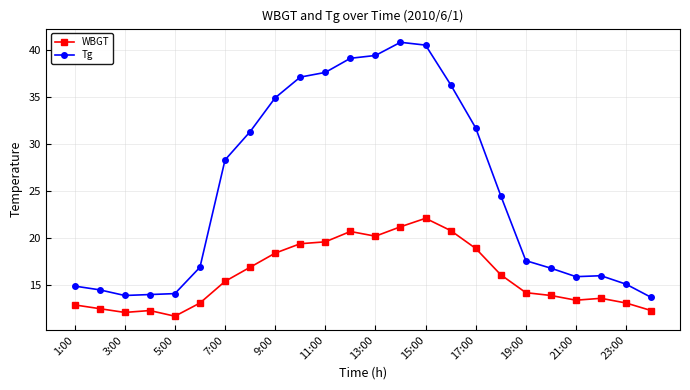

At how many categories does at least one series exceed 34?

8